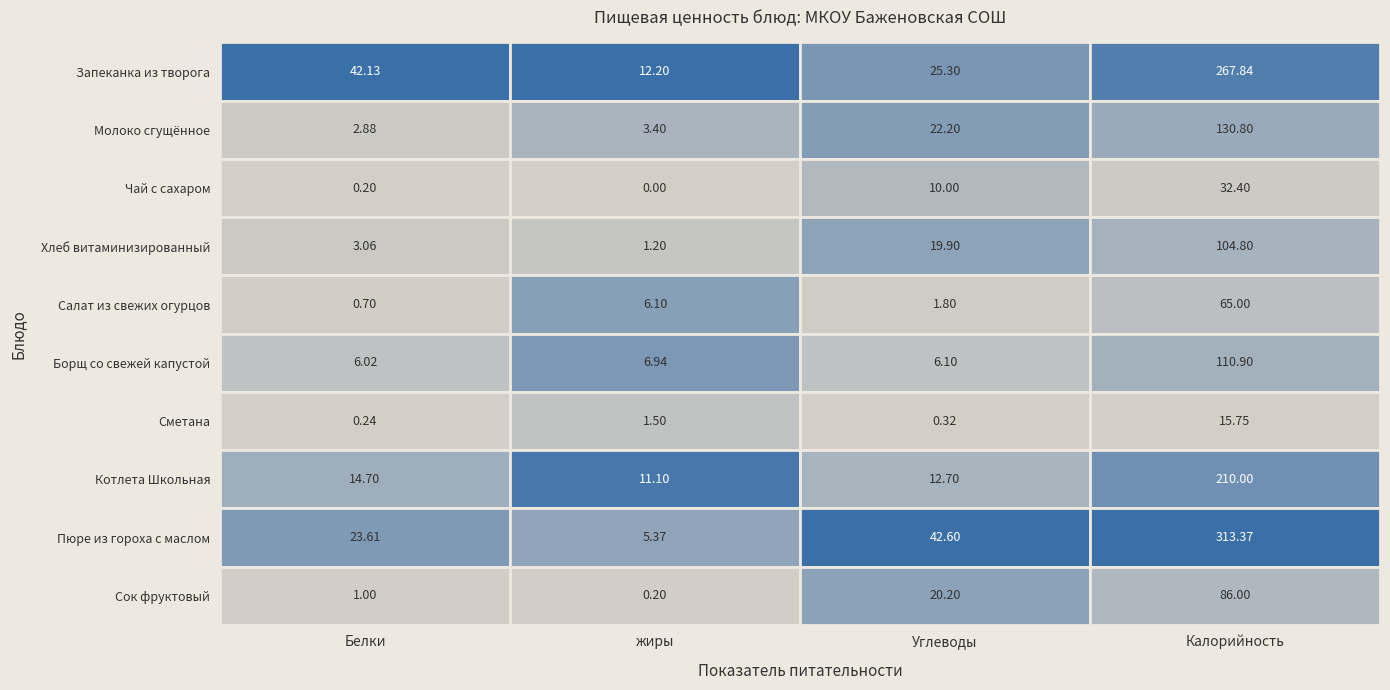

Where does the Чай с сахаром series first go above 10?

Калорийность